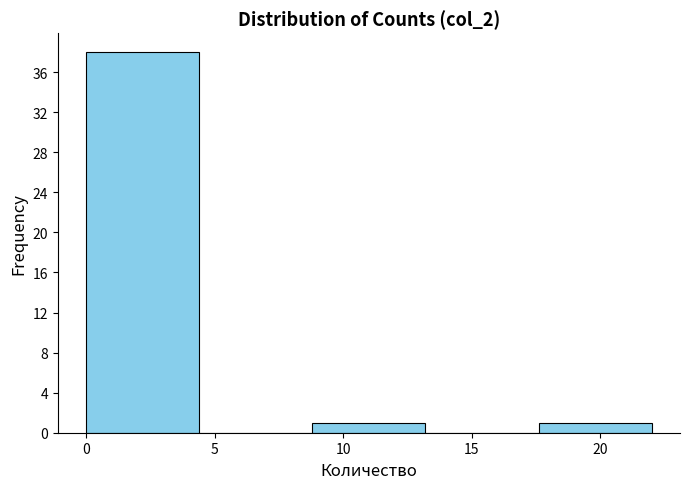

Reading left to right, list every bar in this chart as the range it spans on the x-axis followed by its height. Neither the bar edges nor the heights are printed on the chart, so give them approximately, as read against the axes.

0.0 to 4.4: 38
4.4 to 8.8: 0
8.8 to 13.2: 1
13.2 to 17.6: 0
17.6 to 22.0: 1